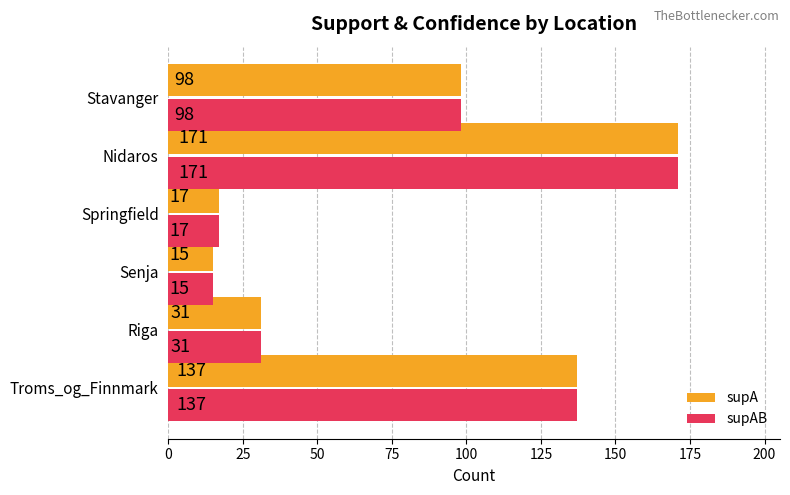

What is the difference between the supA values at Stavanger and Nidaros?

73